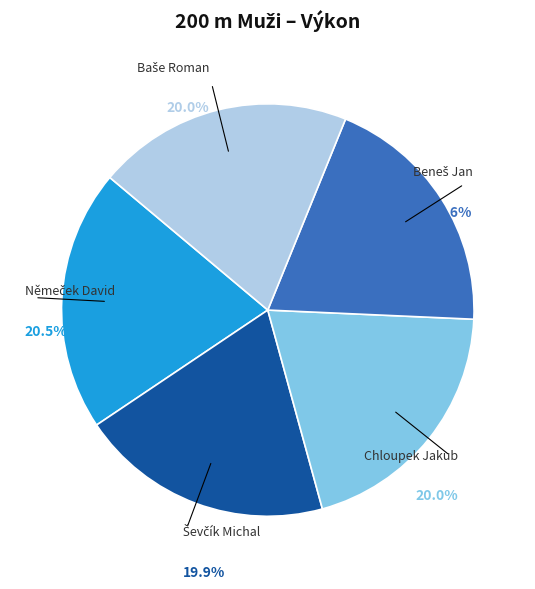

How many slices are in this pie chart?

5